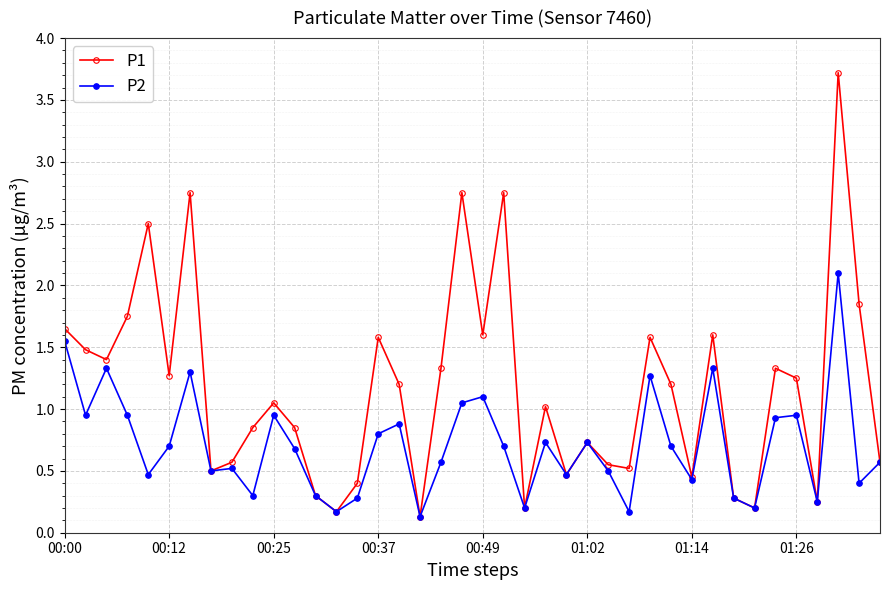

Which series has the widest spread of values?

P1